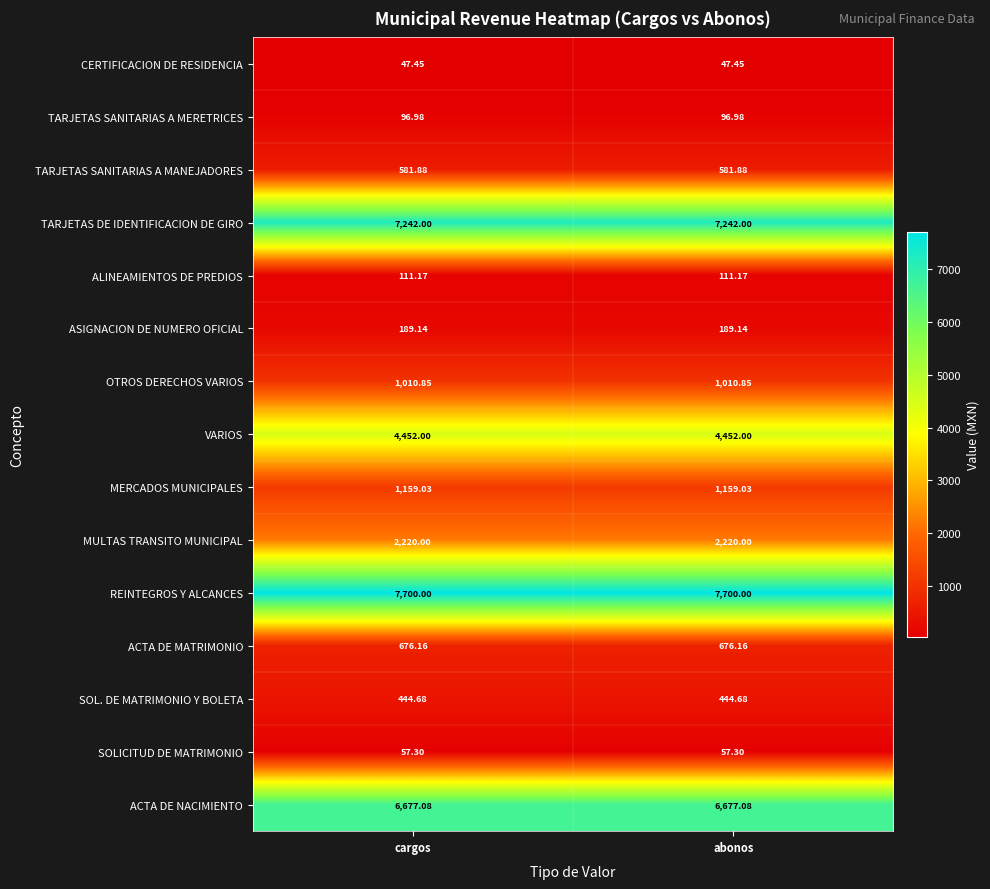

Rank the series by their maximum value, from lowest to highest.

CERTIFICACION DE RESIDENCIA, SOLICITUD DE MATRIMONIO, TARJETAS SANITARIAS A MERETRICES, ALINEAMIENTOS DE PREDIOS, ASIGNACION DE NUMERO OFICIAL, SOL. DE MATRIMONIO Y BOLETA, TARJETAS SANITARIAS A MANEJADORES, ACTA DE MATRIMONIO, OTROS DERECHOS VARIOS, MERCADOS MUNICIPALES, MULTAS TRANSITO MUNICIPAL, VARIOS, ACTA DE NACIMIENTO, TARJETAS DE IDENTIFICACION DE GIRO, REINTEGROS Y ALCANCES